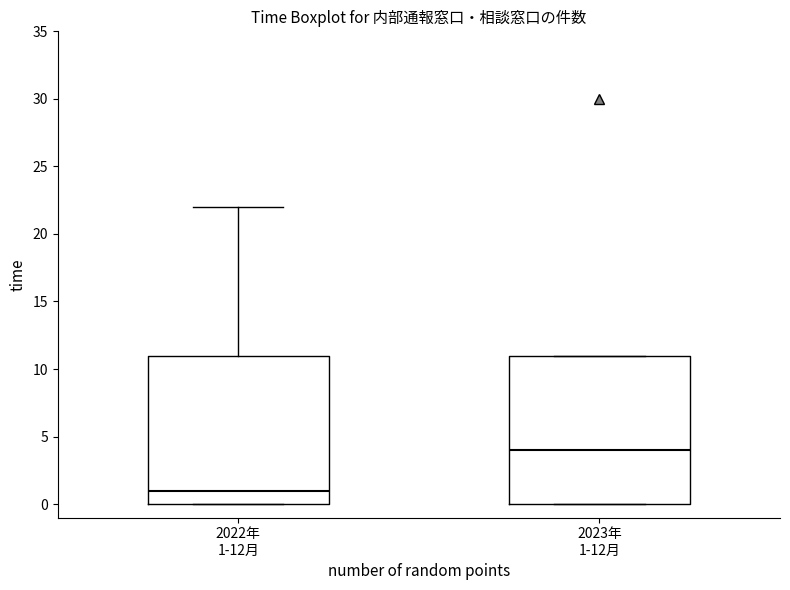

Which box has the highest median line?

2023年 1-12月